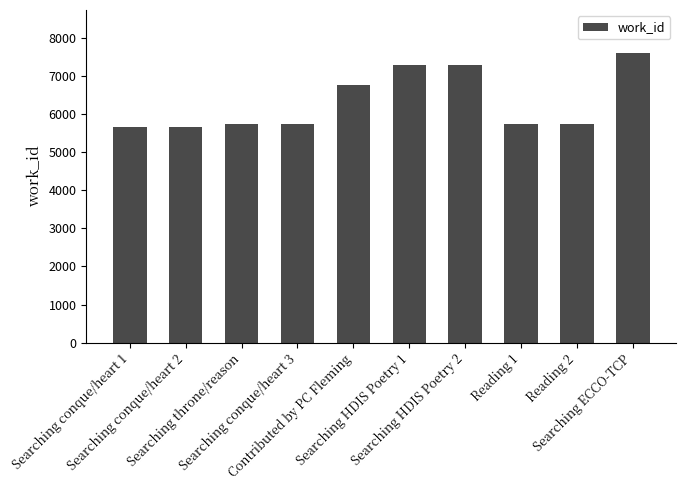

What is the smallest value displayed?

5658